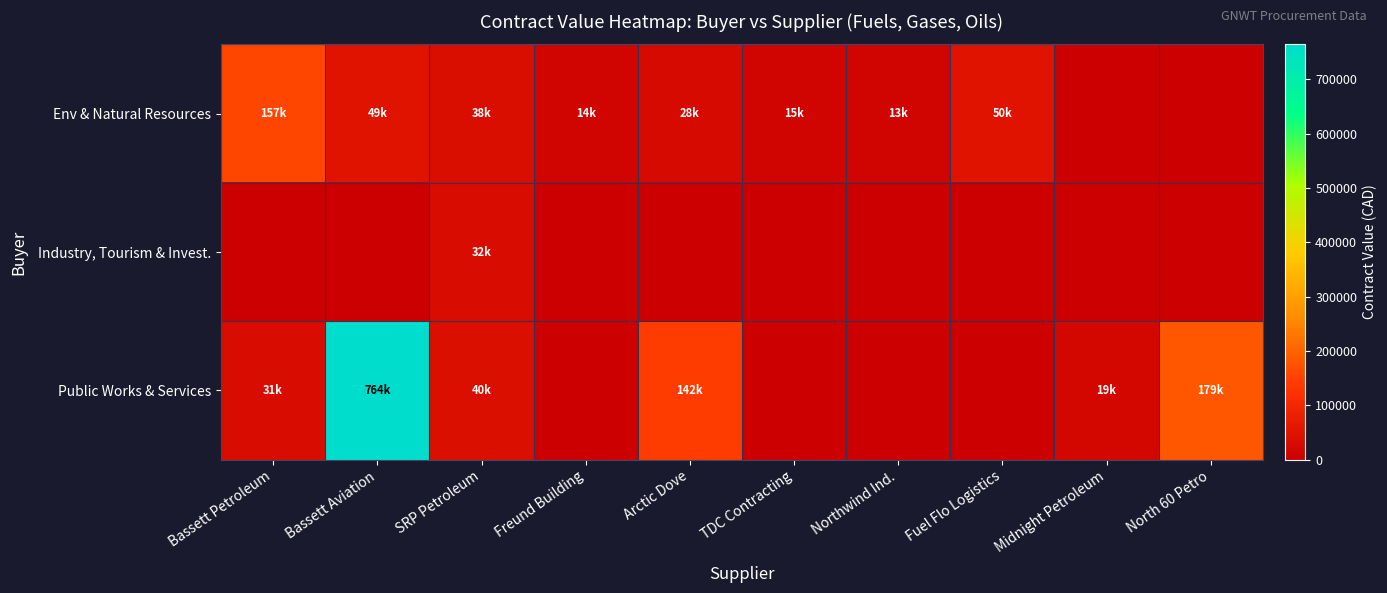

Rank the series at Bassett Petroleum from lowest to highest value.

Industry, Tourism & Invest., Public Works & Services, Env & Natural Resources